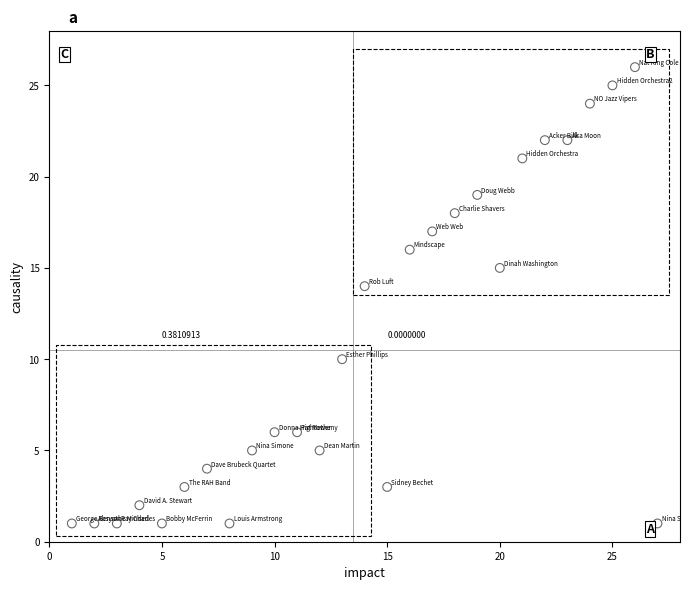

What is the range of X values (max minus min)?

26